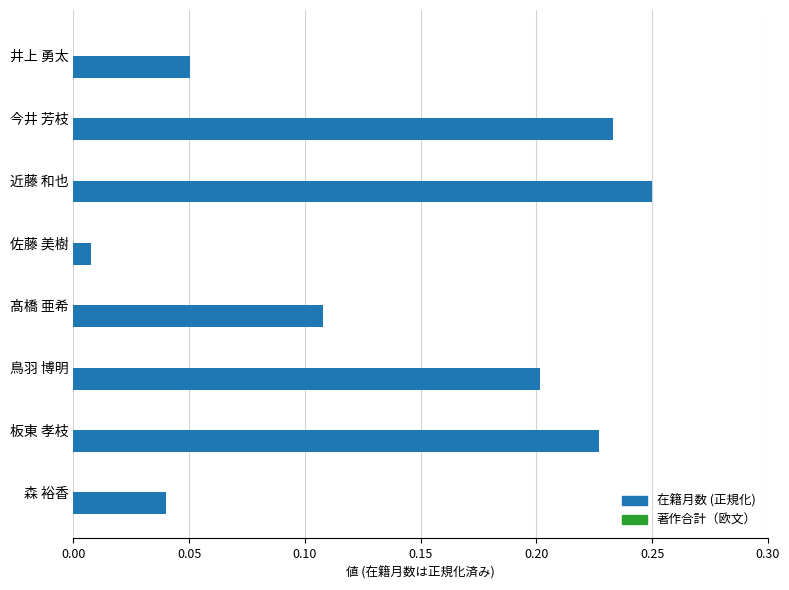

Does the chart contain any negative values?

No